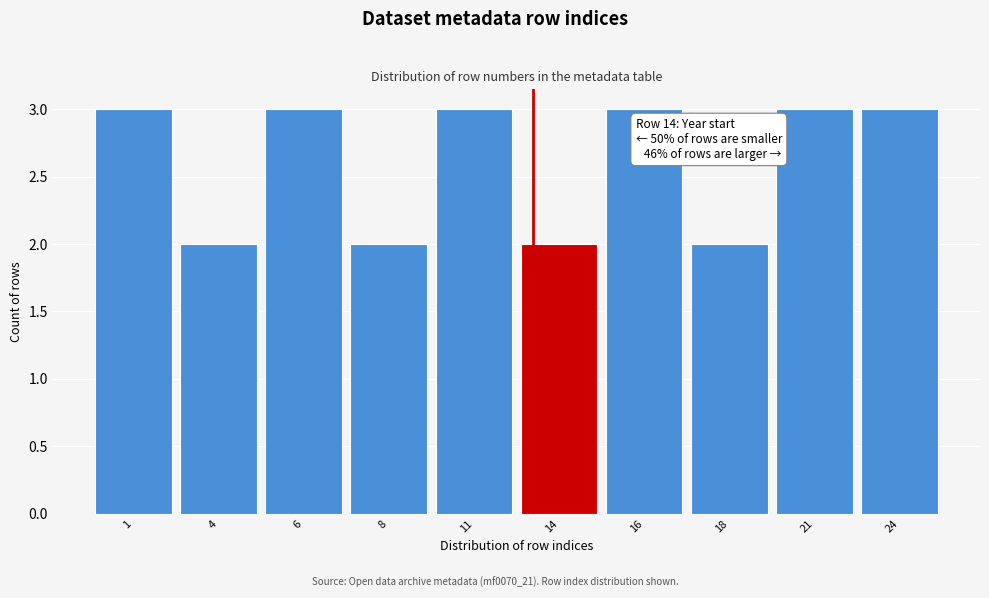

Reading right to left, what are all the values shown in this chart?

3	3	2	3	2	3	2	3	2	3